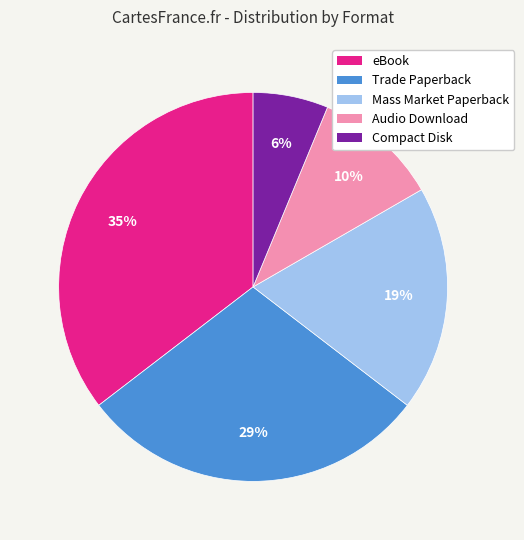

Is Audio Download the majority of the pie?

No